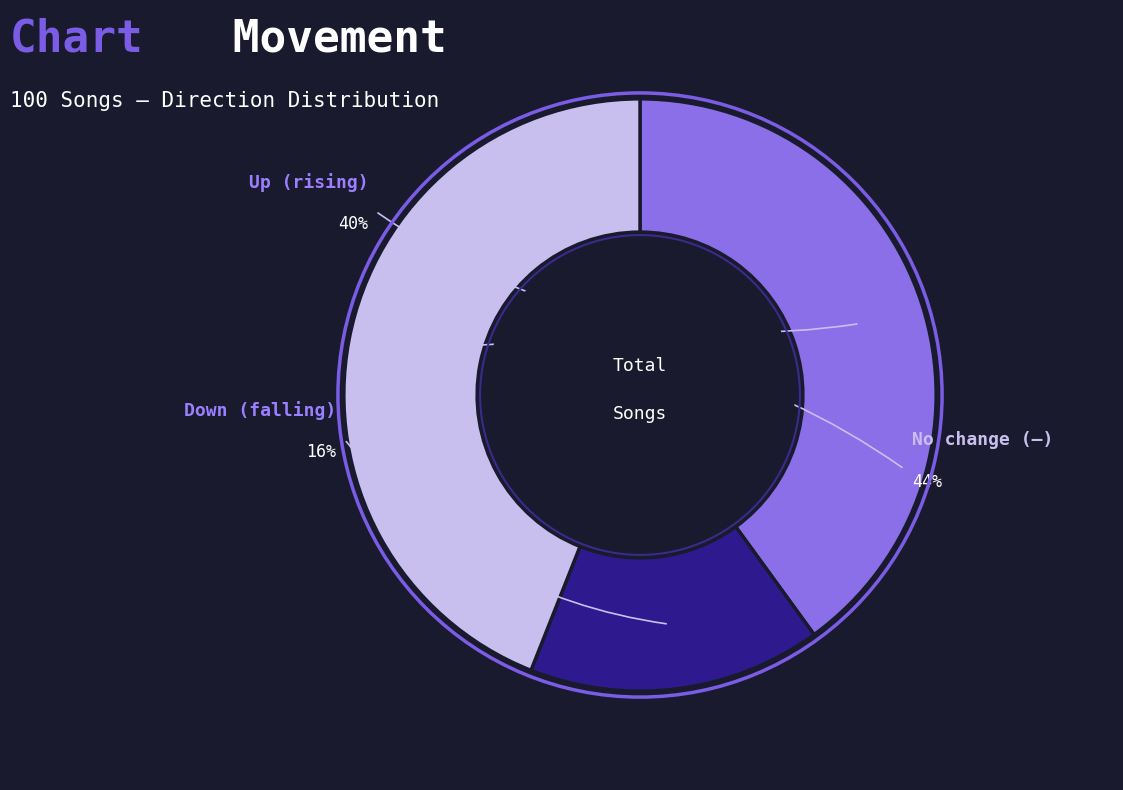

To the nearest percent, what is the combined percentage of down and -?

60%